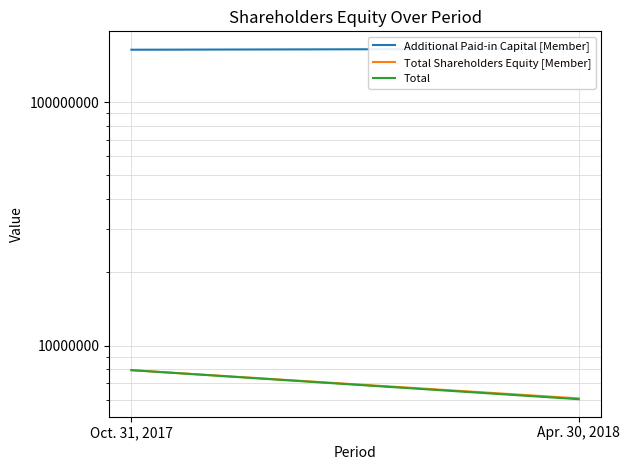

What is the difference between the maximum and minimum values in the Total series?

1902277